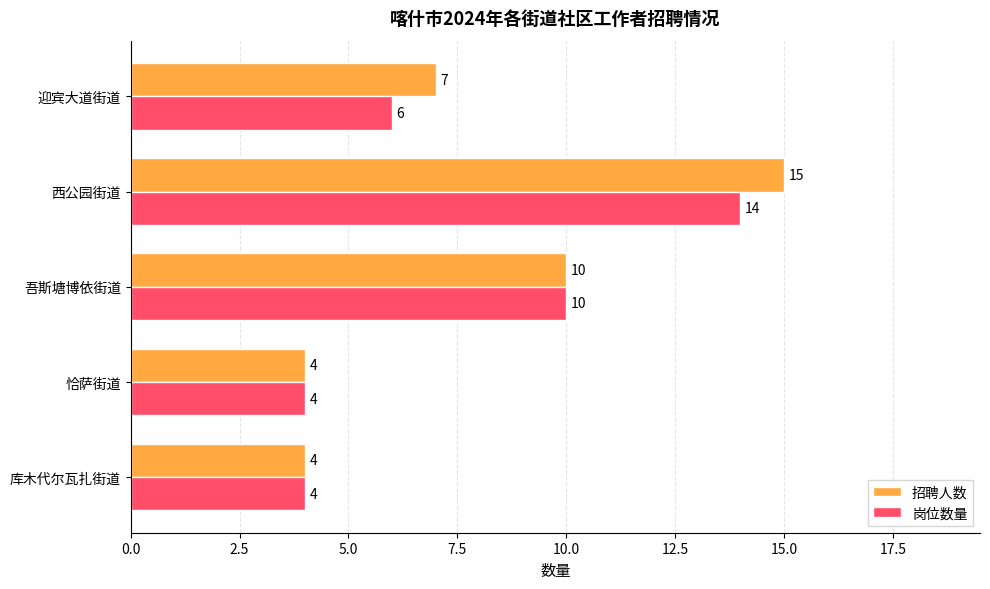

At which label is 岗位数量 closest to 9?

吾斯塘博依街道